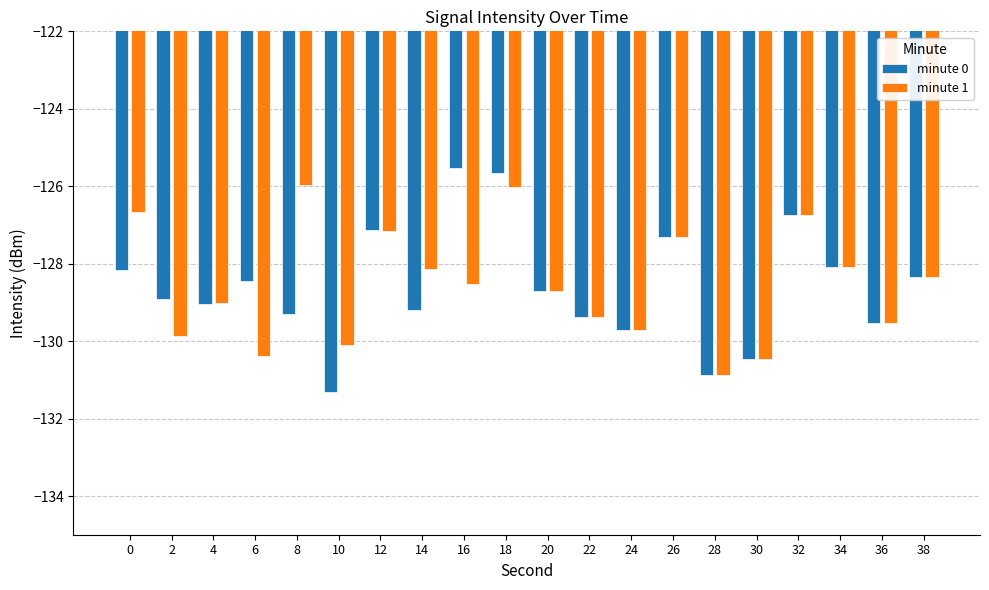

What is the greatest value displayed?

-125.5